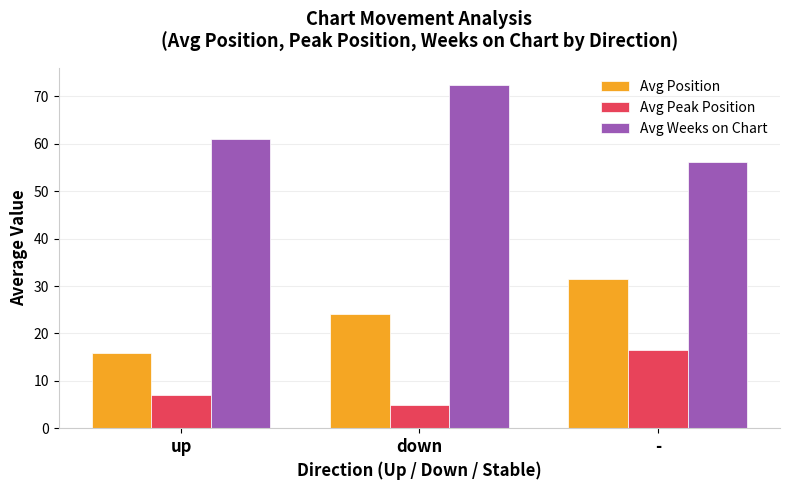

How many values in the Avg Weeks on Chart series are below 61?

1